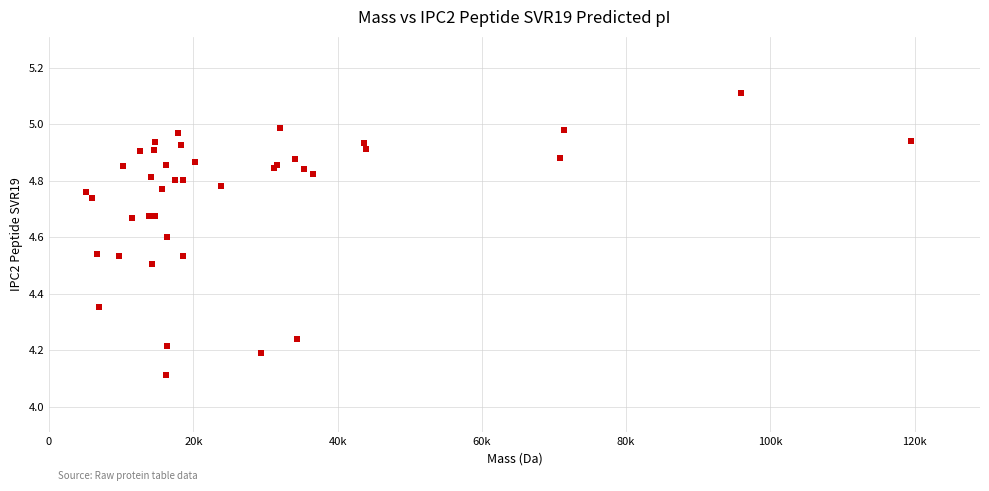

What Y value in the scatter plot is closest to 4?

4.1